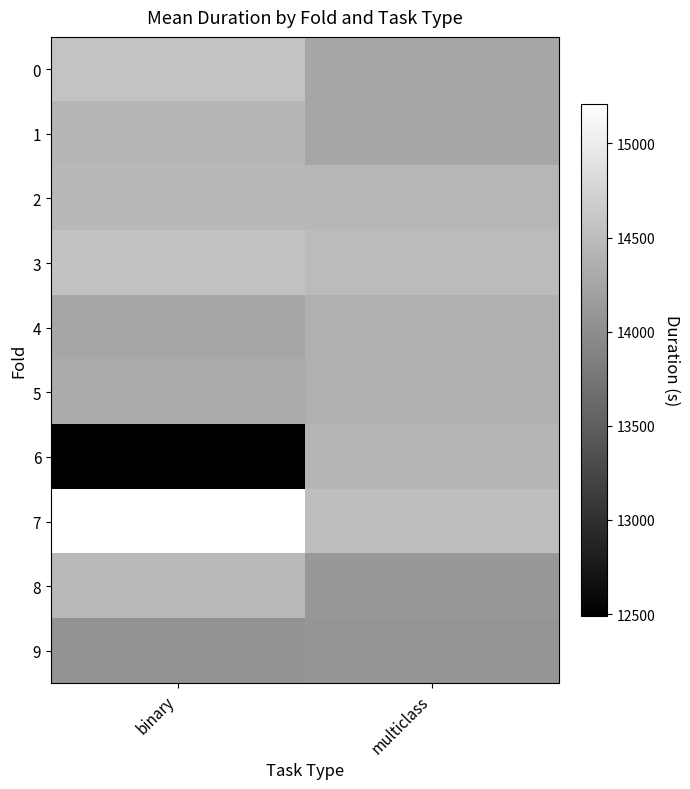

What is the greatest value displayed?

15207.2